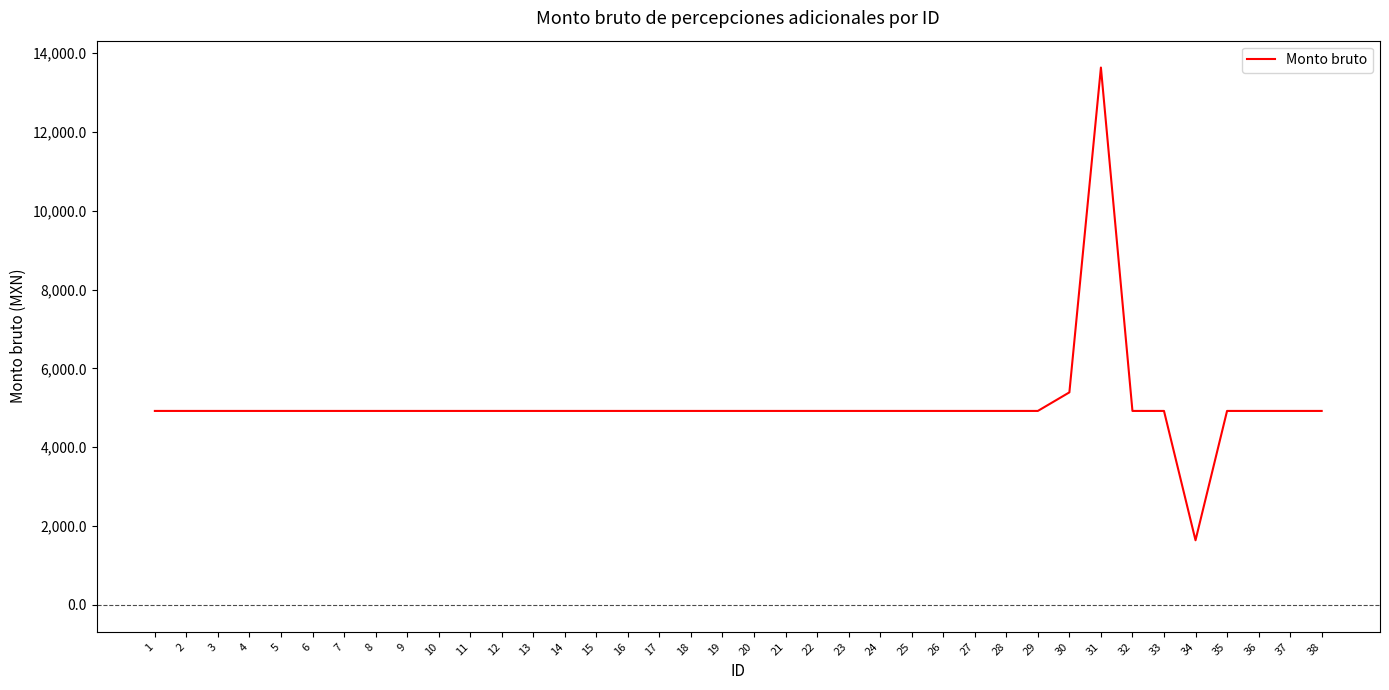

Where does the data first go above 4921?

1